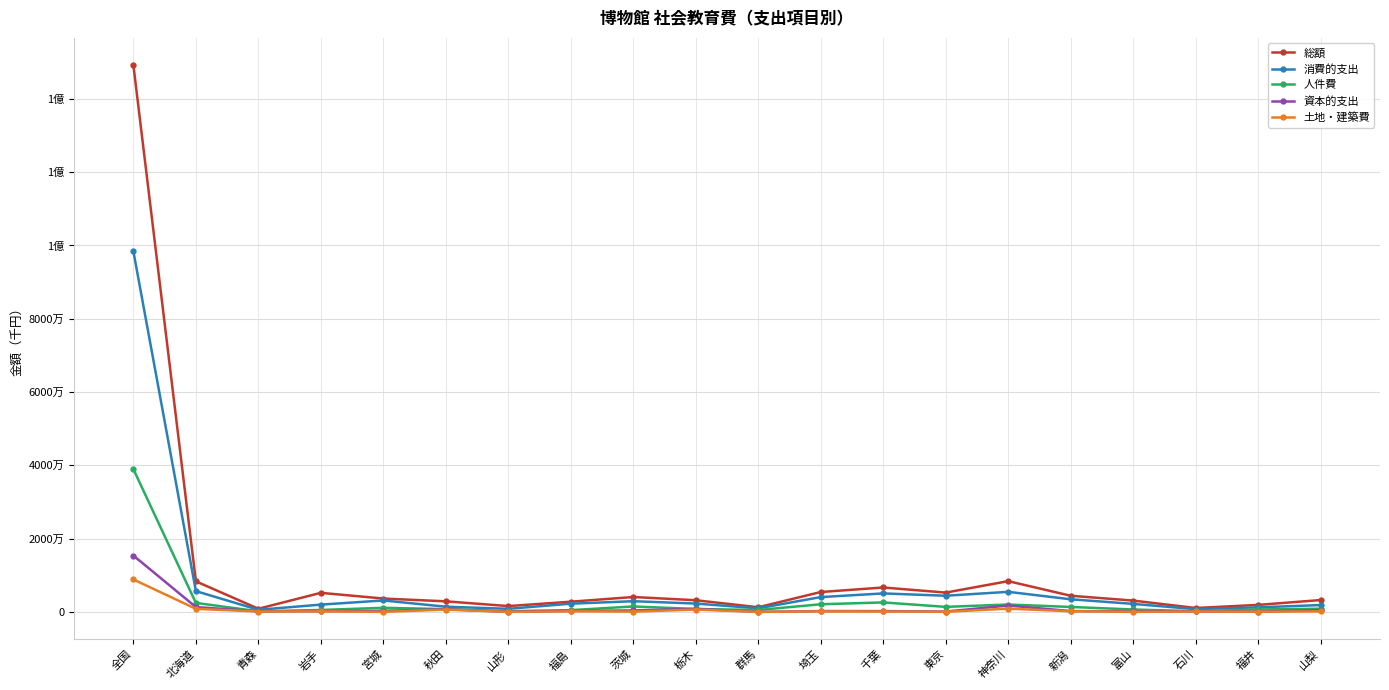

The 資本的支出 series shows 235902 at 千葉. True or false?

True